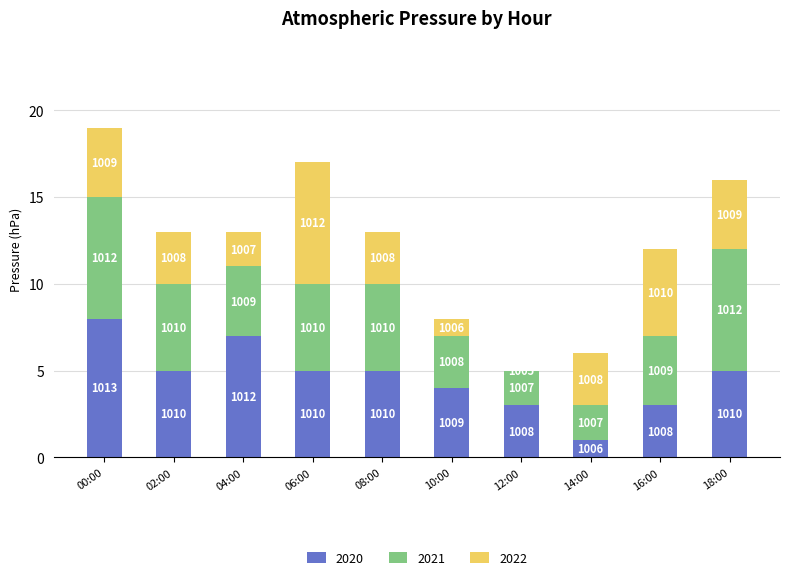

What are all the series names shown in the legend?

2020, 2021, 2022